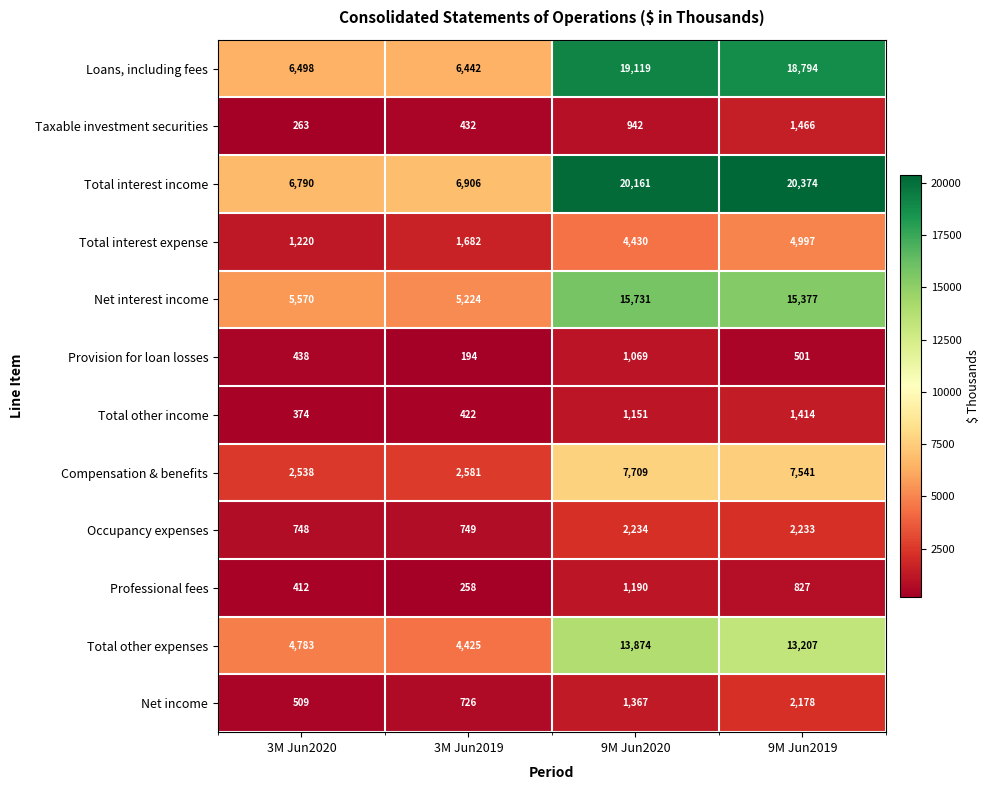

Which series has the largest range (max minus min)?

Total interest income